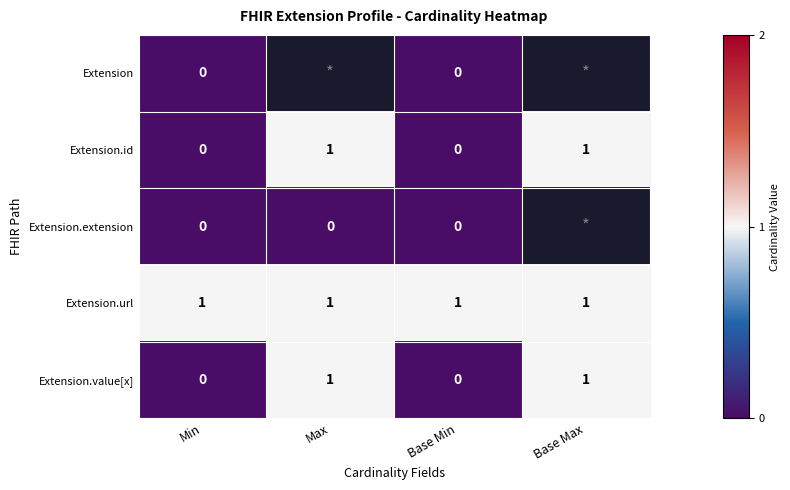

Which series has the widest spread of values?

Extension.id